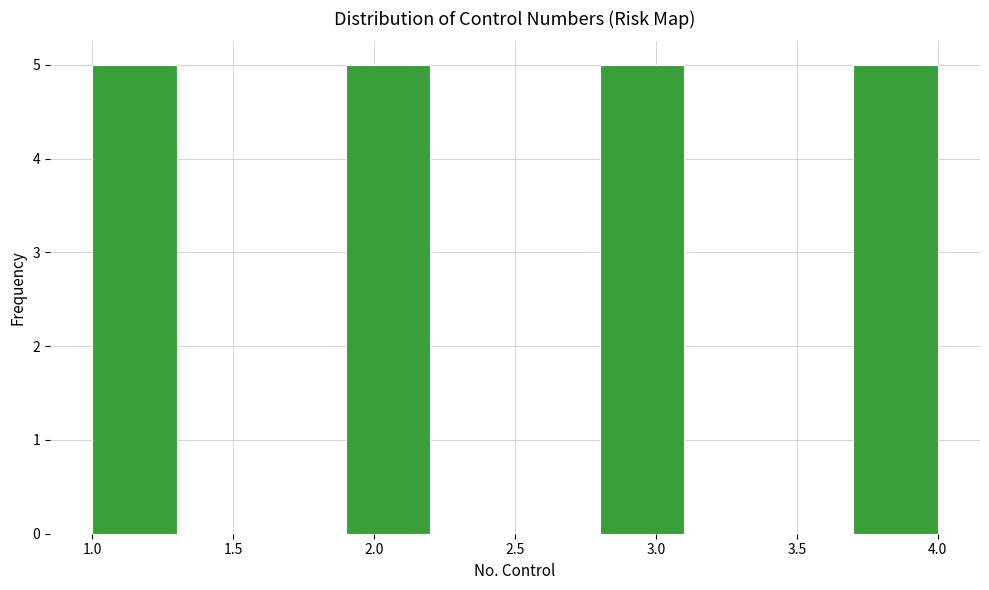

Reading left to right, transcribe this chart: for each bar, give the range it covers on the x-axis and its height. The values are not printed on the chart, so give them approximately, as read against the axis.

1.0 to 1.3: 5
1.3 to 1.6: 0
1.6 to 1.9: 0
1.9 to 2.2: 5
2.2 to 2.5: 0
2.5 to 2.8: 0
2.8 to 3.1: 5
3.1 to 3.4: 0
3.4 to 3.7: 0
3.7 to 4.0: 5